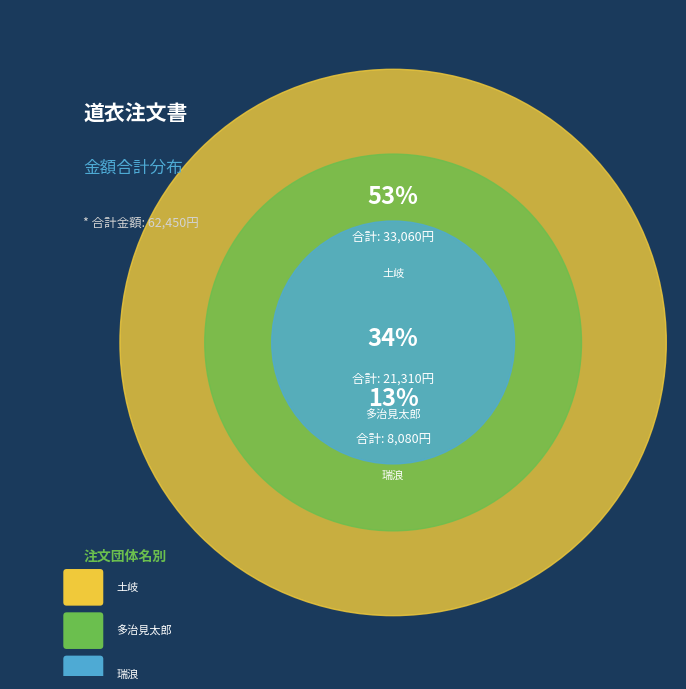

How many segments does this pie chart have?

3